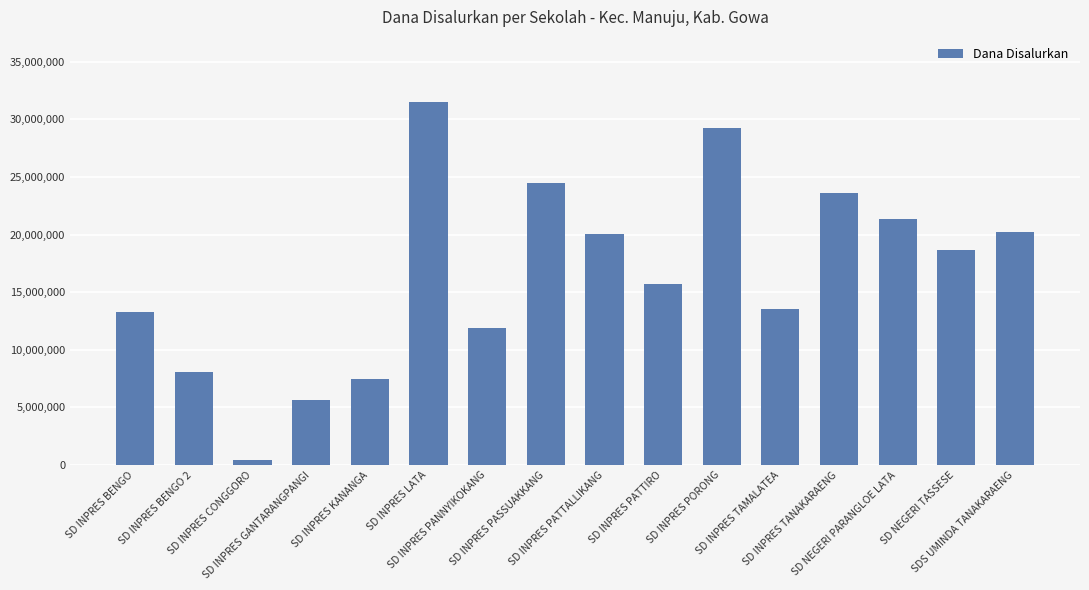

What is the difference between the values at SD INPRES PATTALLIKANG and SD INPRES PASSUAKKANG?

4500000